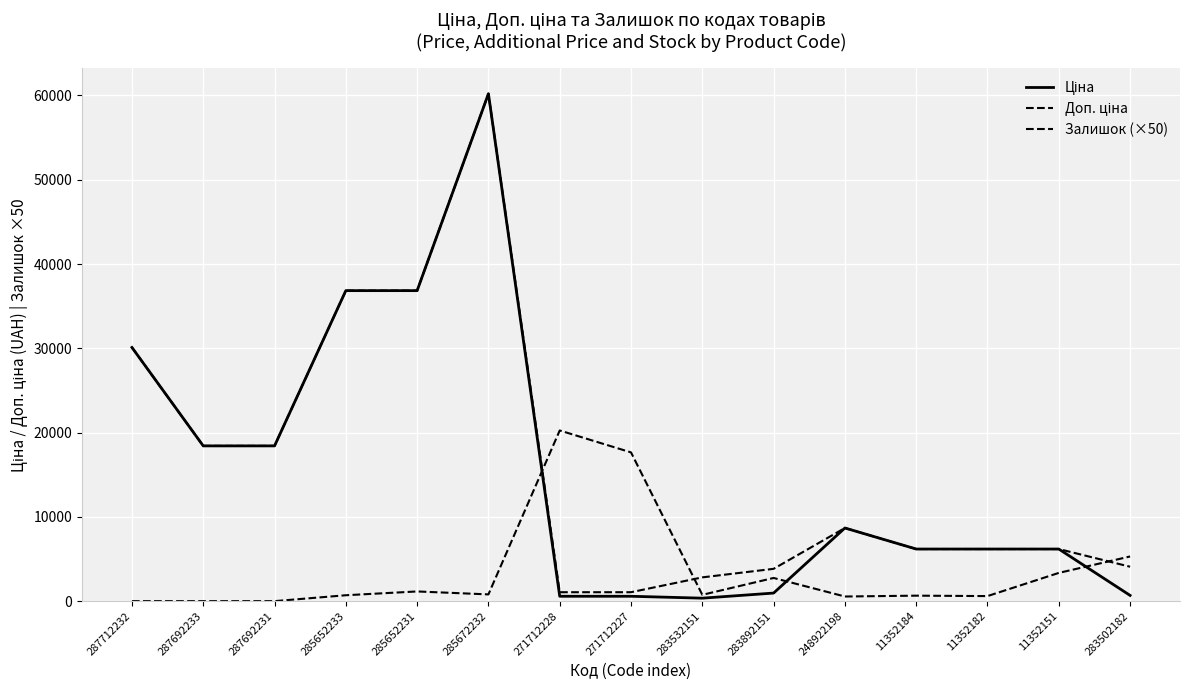

What is the difference between the Ціна values at 285652231 and 287692231?

18420.9